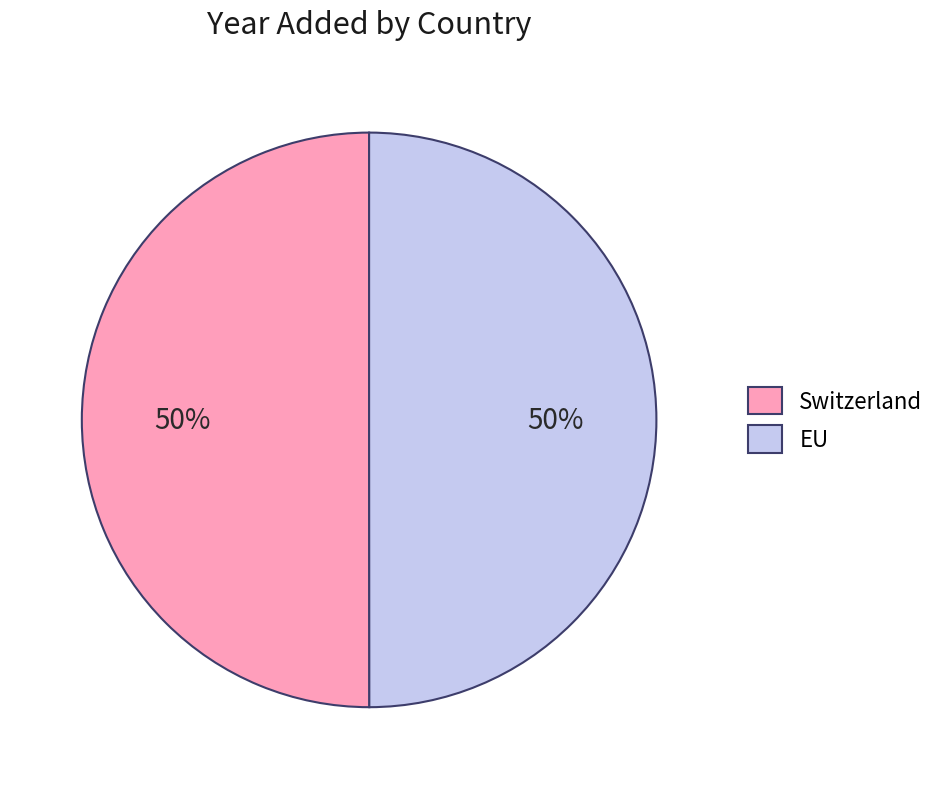

True or false: EU accounts for 42% of the total.

False